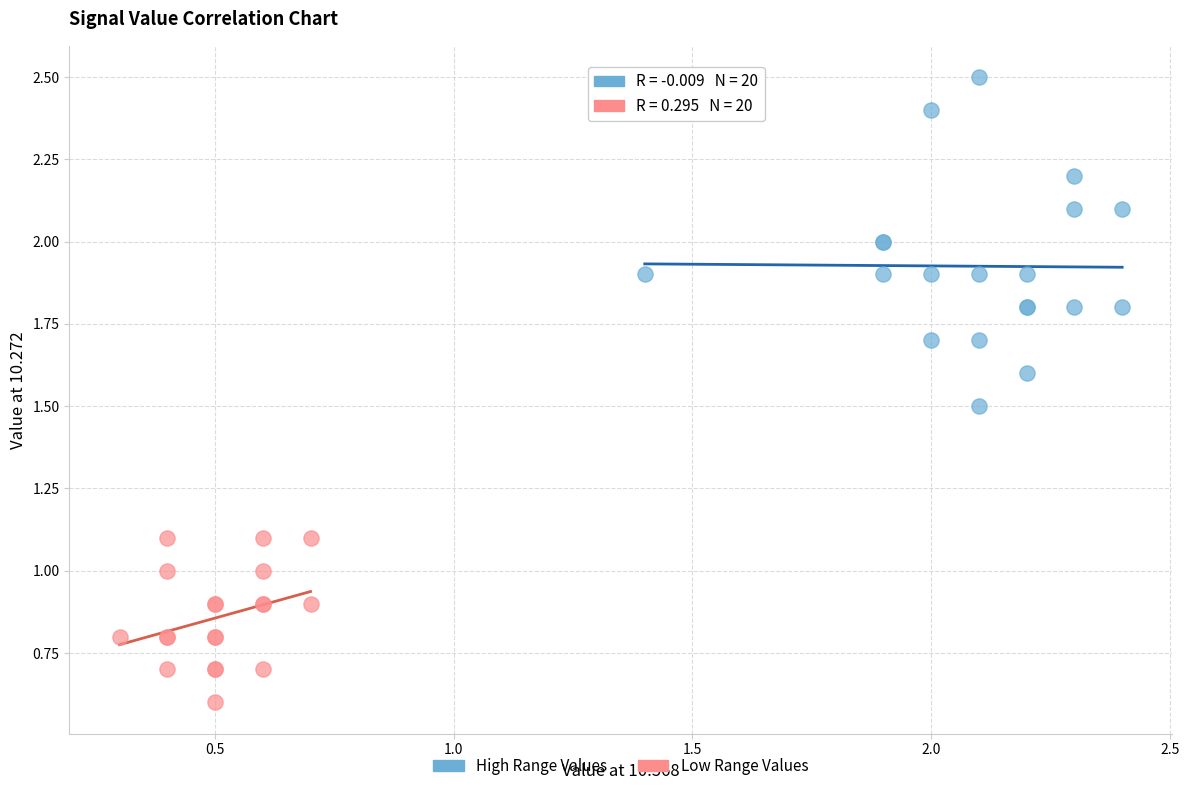

Which series reaches the maximum Y coordinate?

High Range Values